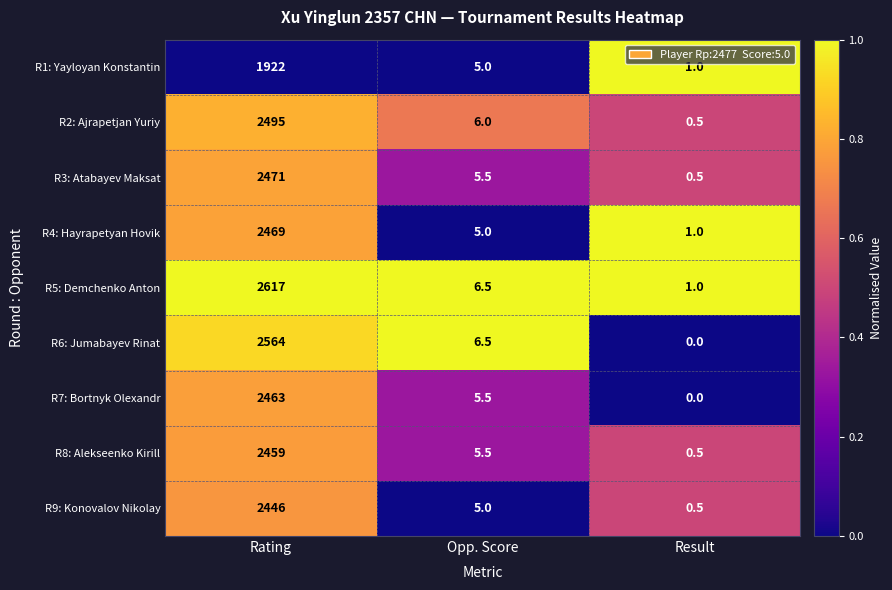

What is the total value across all series at Result?

5.0